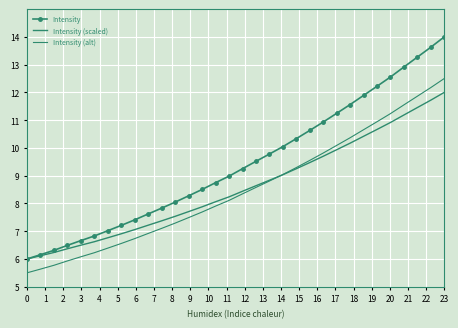

What are all the series names shown in the legend?

Intensity, Intensity (scaled), Intensity (alt)